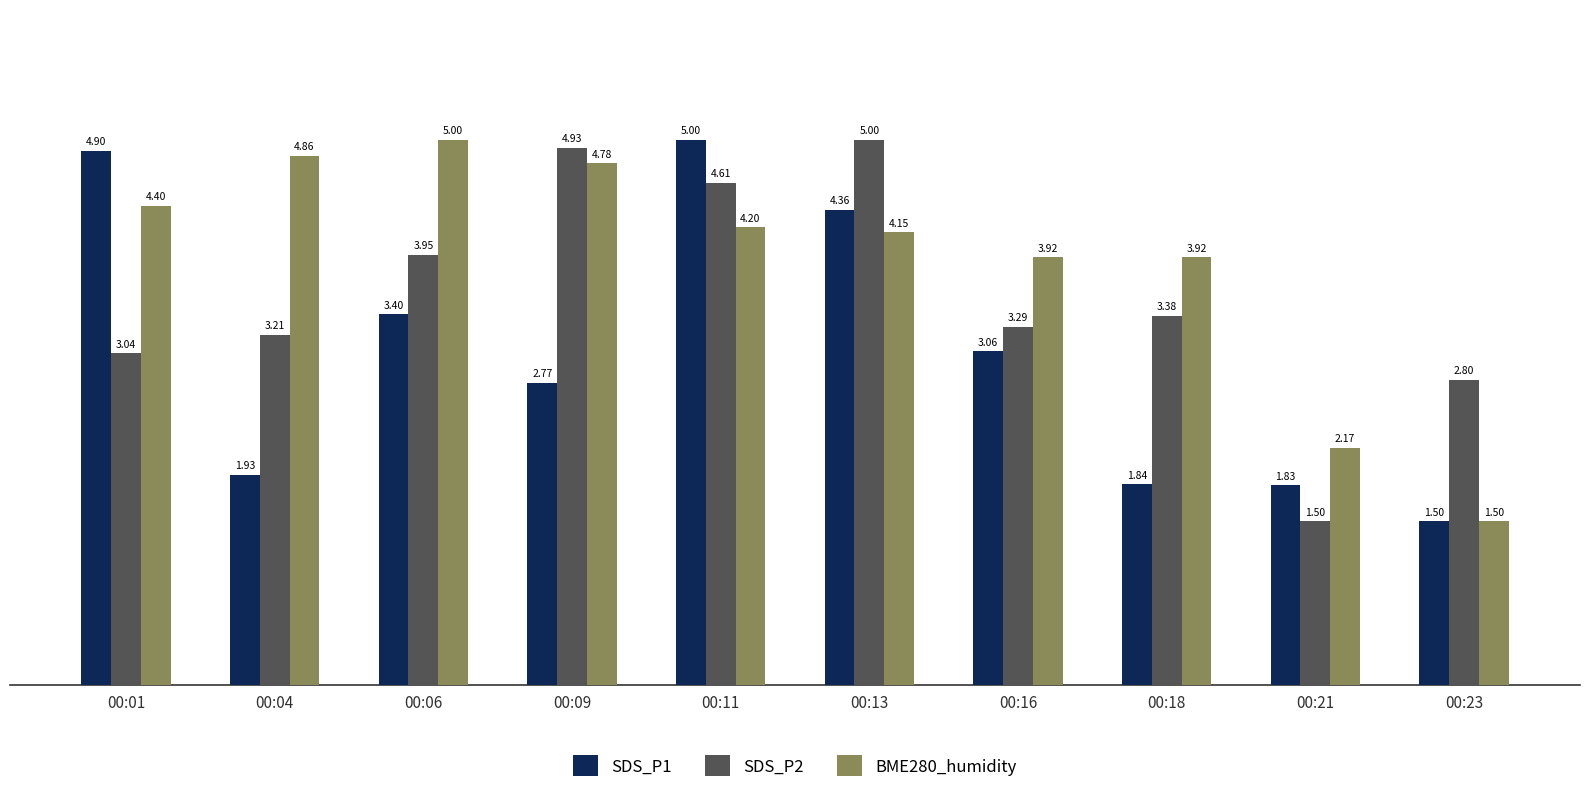

Which series changed the most between 00:09 and 00:11?

SDS_P1